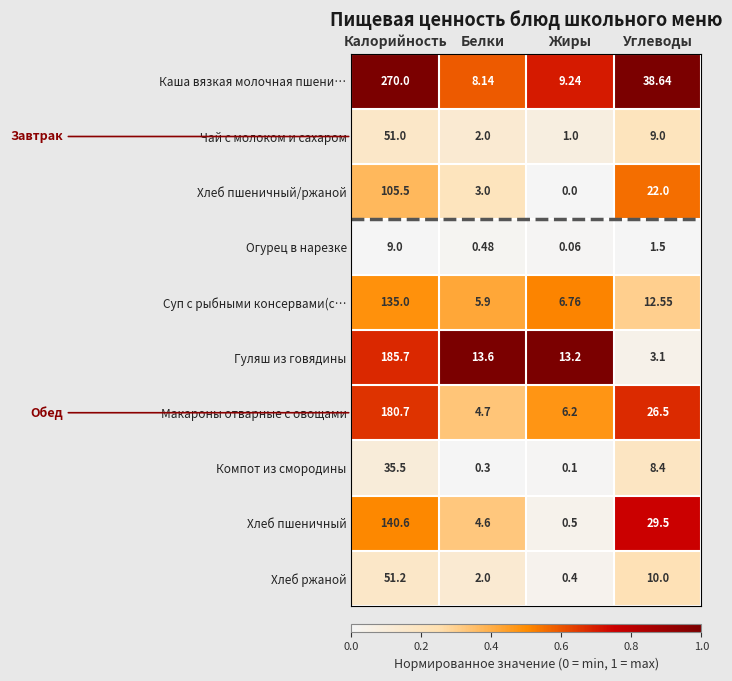

What is the greatest value displayed?

270.0